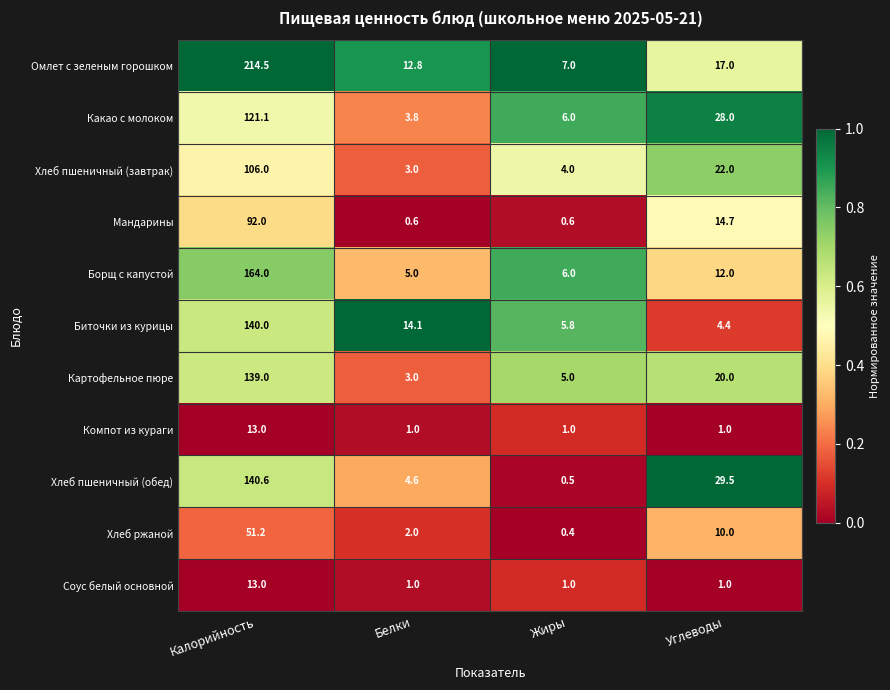

Is it true that Борщ с капустой equals 164.0 at Калорийность?

True